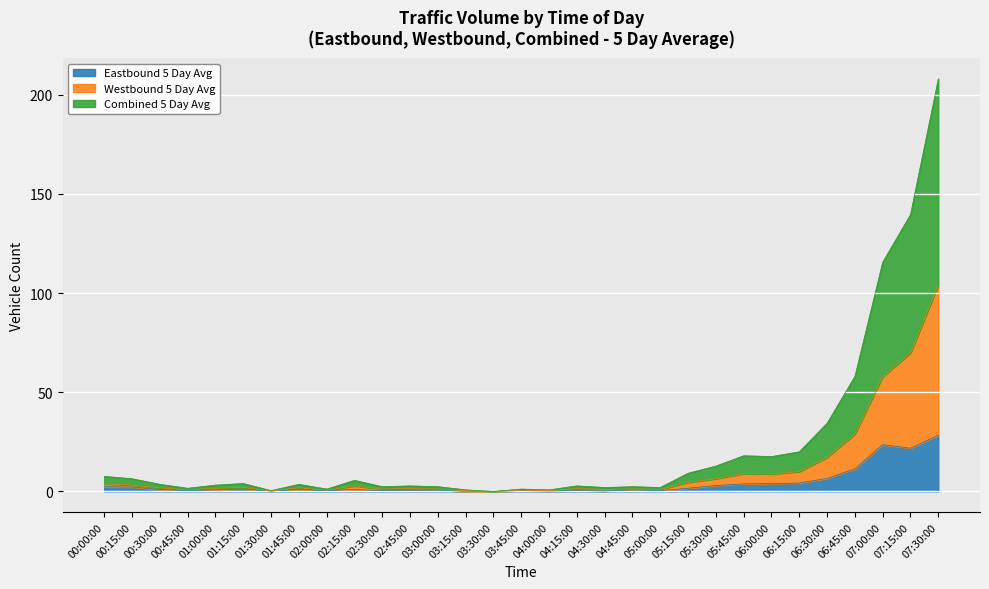

The Combined 5 Day Avg series shows 13.6 at 05:15:00. True or false?

False